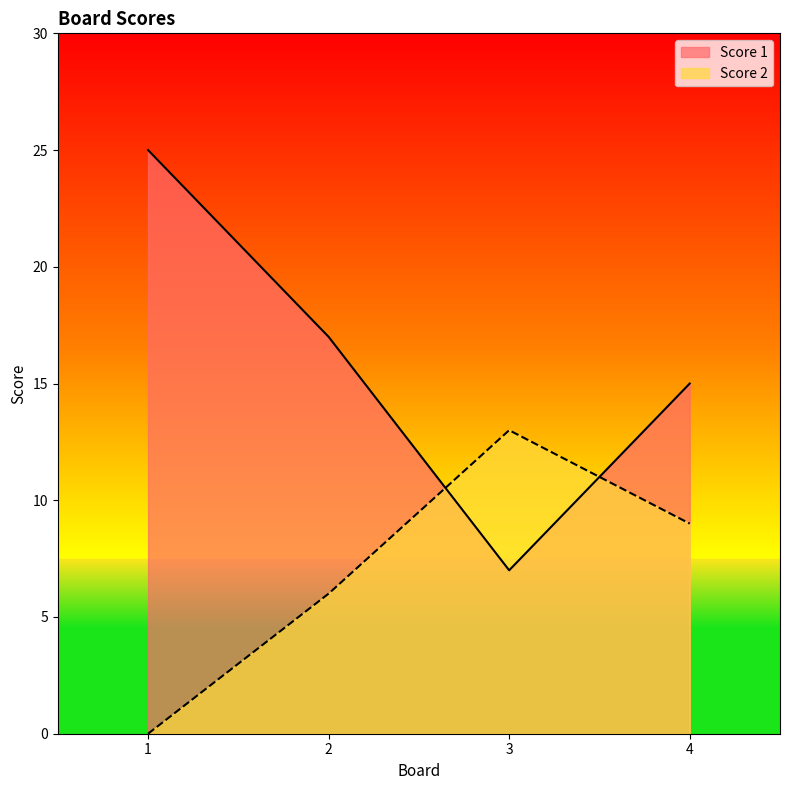

What is the average value of the Score 1 series?

16